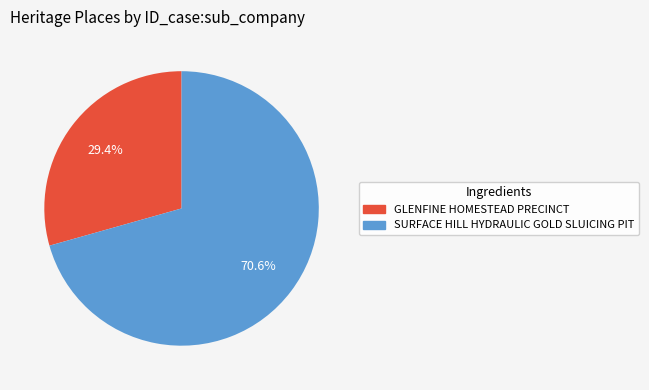

Is there a majority slice in this chart?

Yes